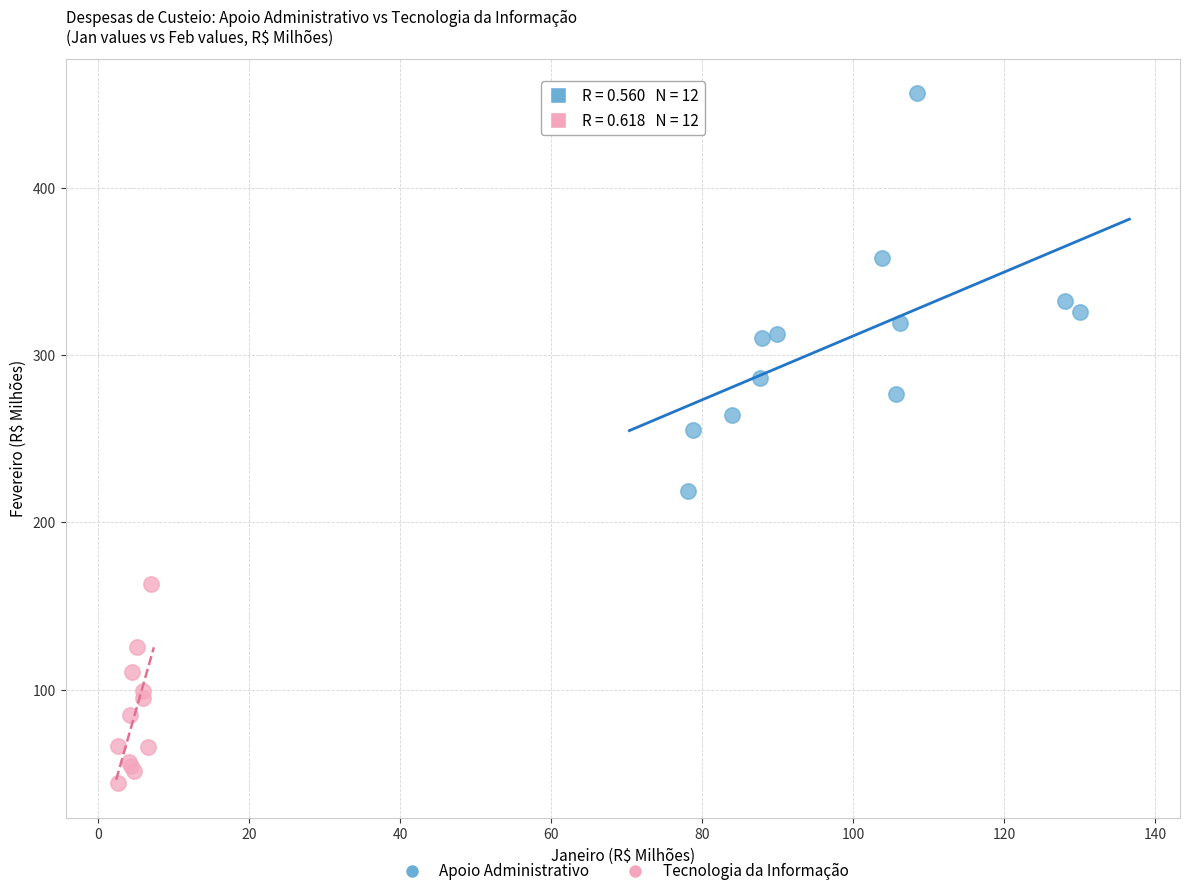

Which series reaches the maximum Y coordinate?

Apoio Administrativo